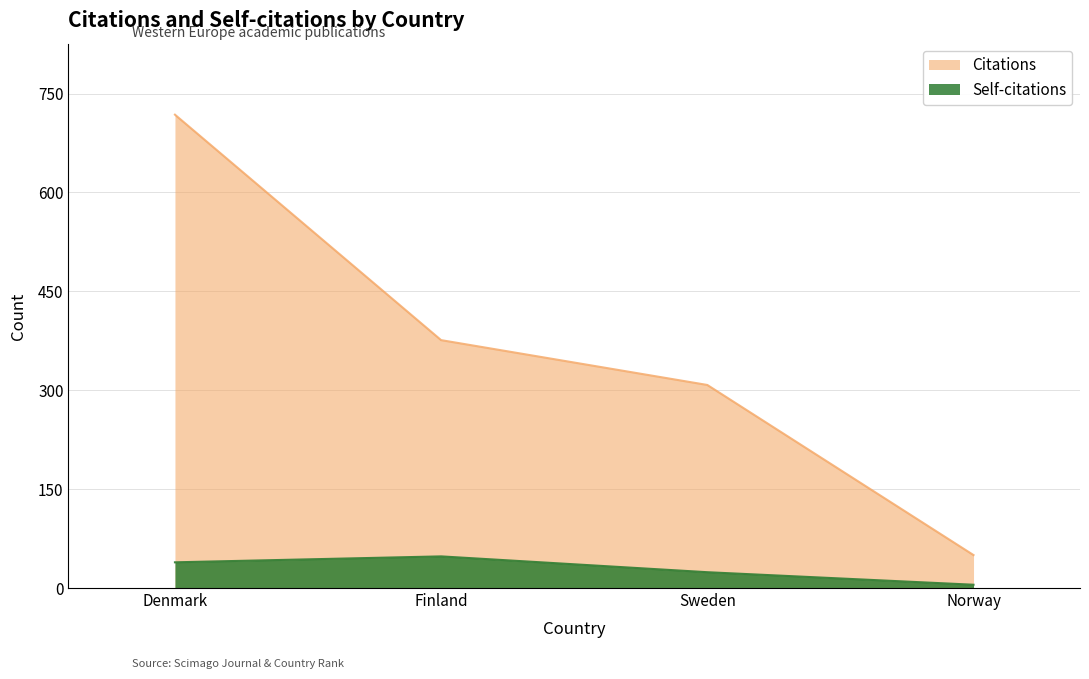

The Self-citations series shows 5 at Norway. True or false?

True